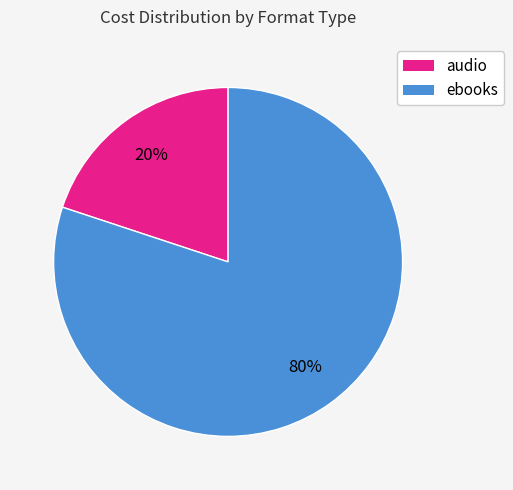

The ebooks slice represents 65% of the pie. True or false?

False